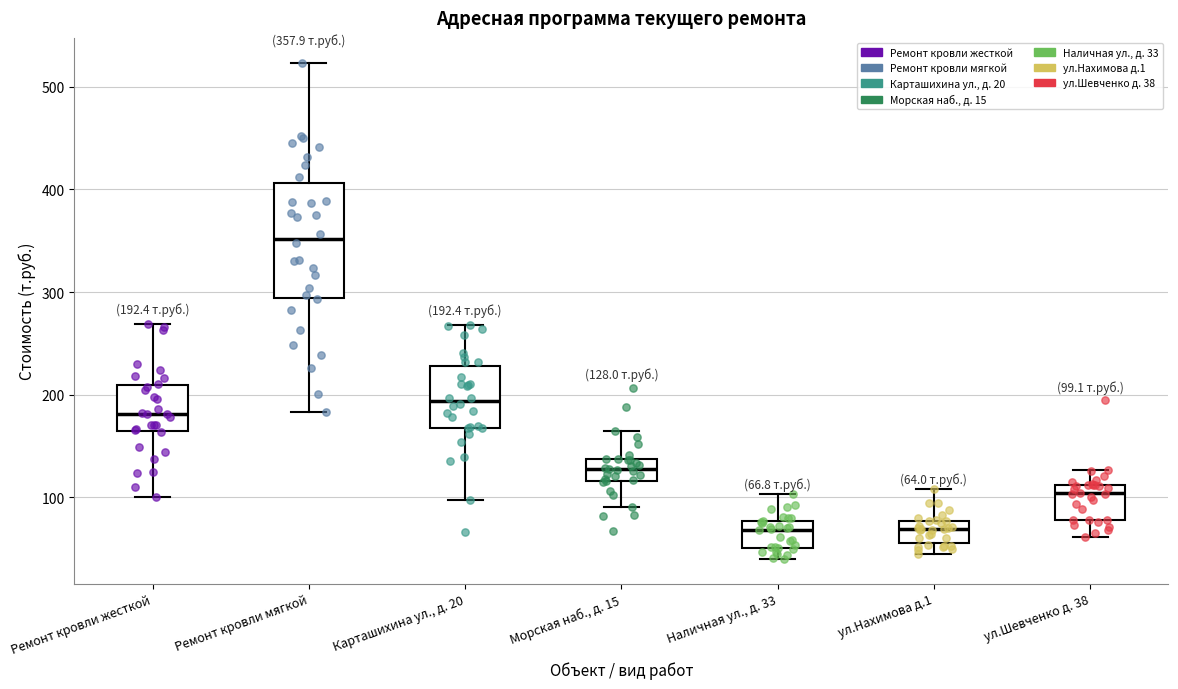

Comparing the boxes themselves (not the whiskers), which one is the tallest?

Ремонт кровли мягкой